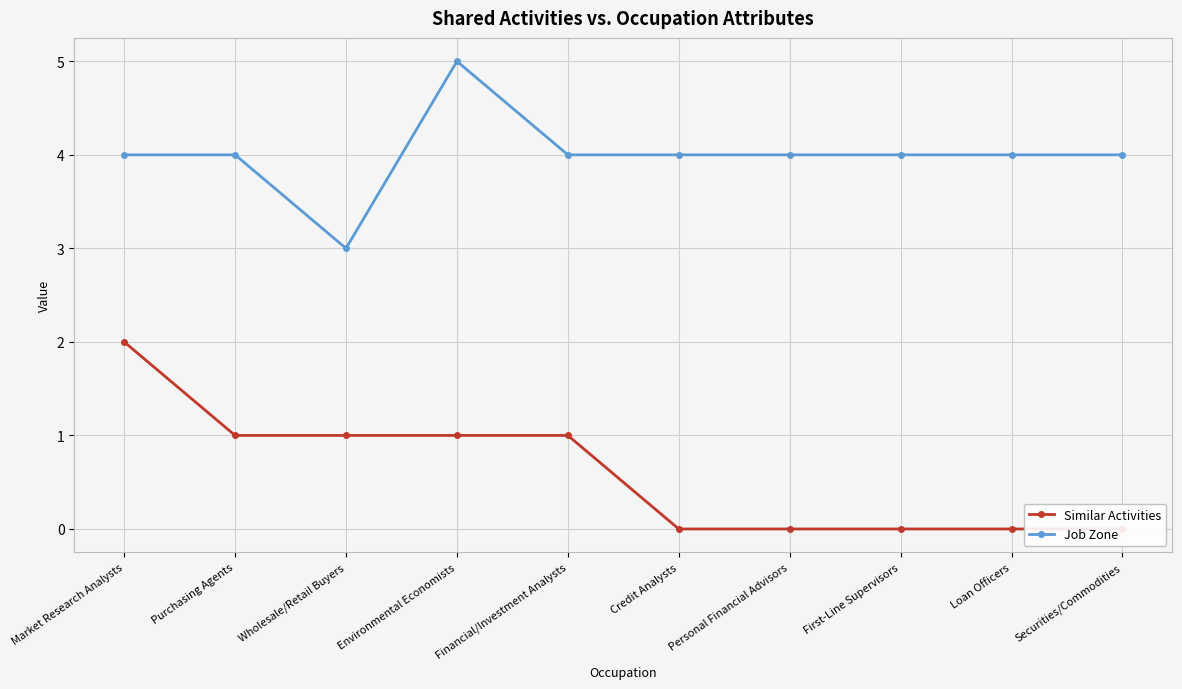

Is it true that Job Zone equals 2 at Wholesale/Retail Buyers?

False